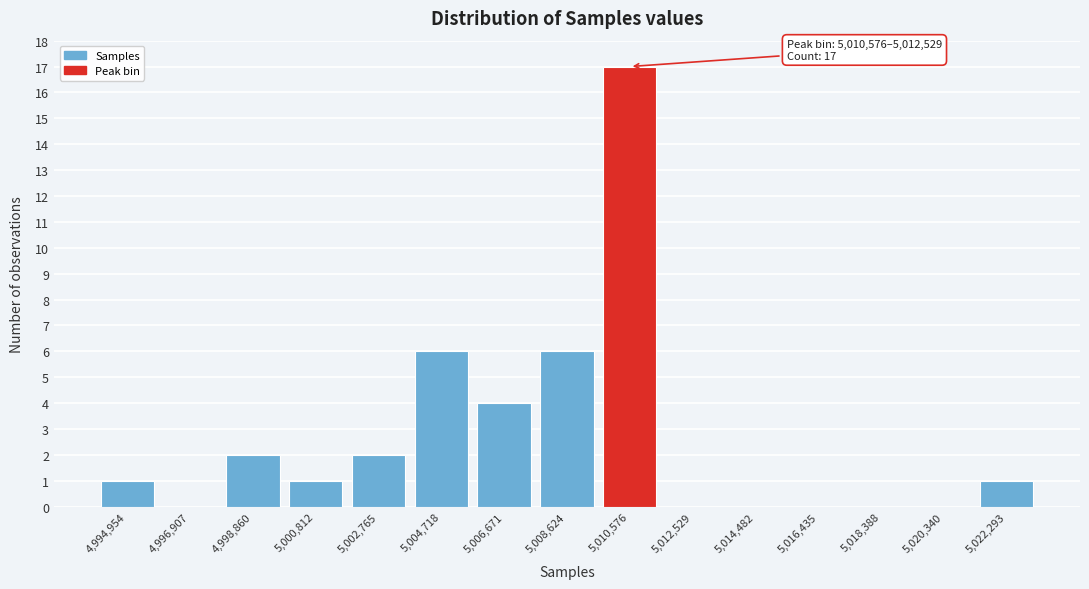

Reading left to right, list all the values displayed in this chart.

4,994,954=1	4,996,907=0	4,998,860=2	5,000,812=1	5,002,765=2	5,004,718=6	5,006,671=4	5,008,624=6	5,010,576=17	5,012,529=0	5,014,482=0	5,016,435=0	5,018,388=0	5,020,340=0	5,022,293=1